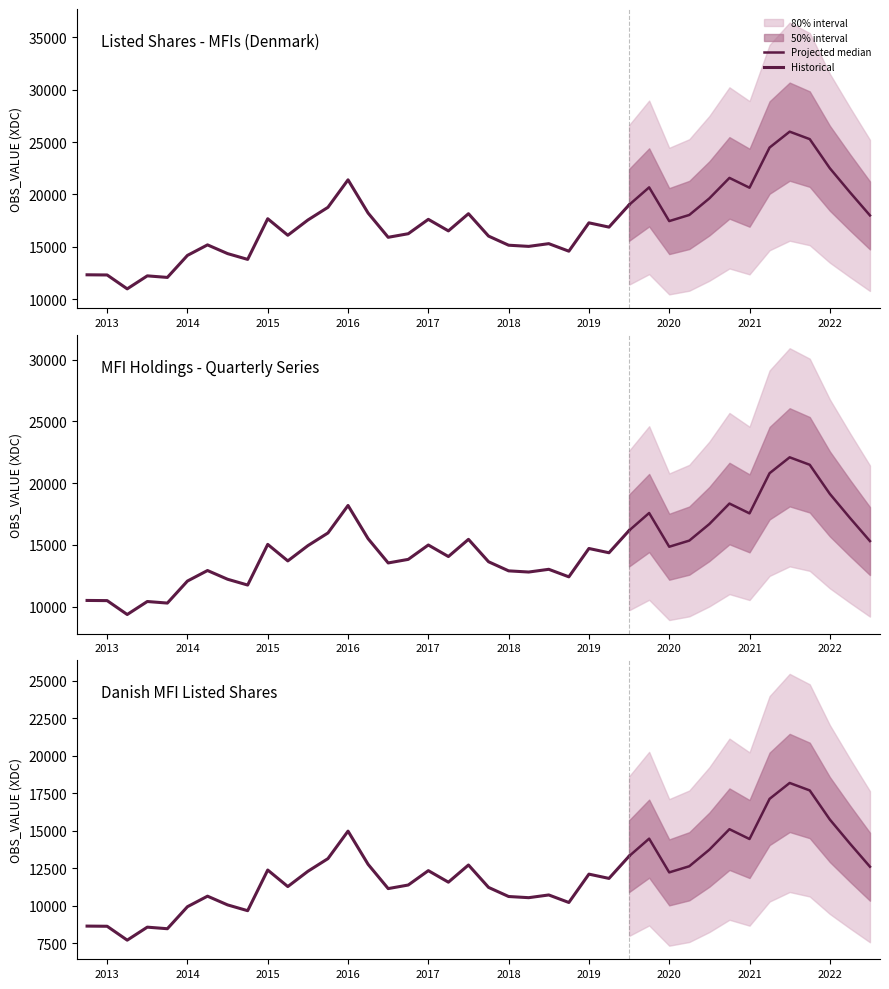

What is the difference between the maximum and minimum values?

14982